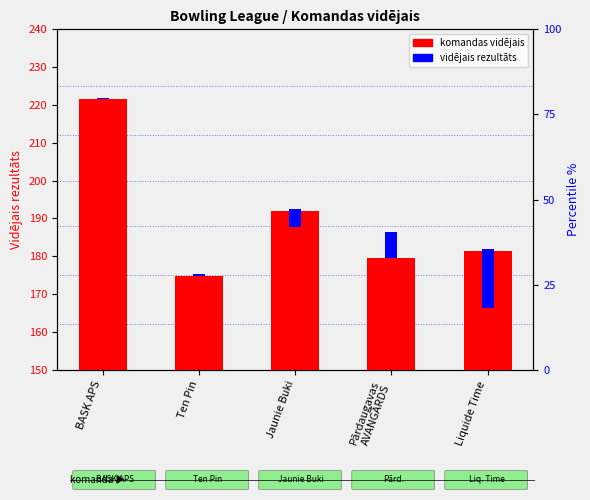

What is the average value of the vidējais rezultāts series?

5.7